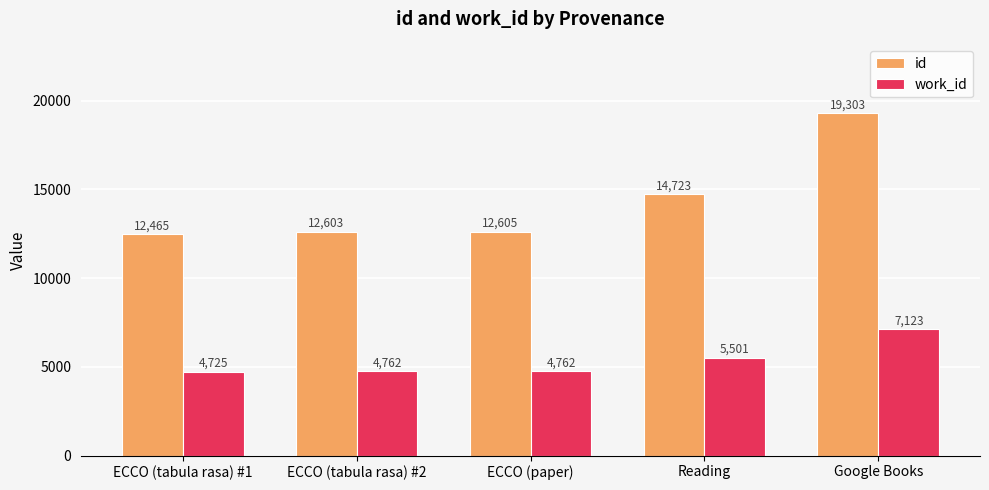

What is the label of the 5th bar from the left?

Google Books